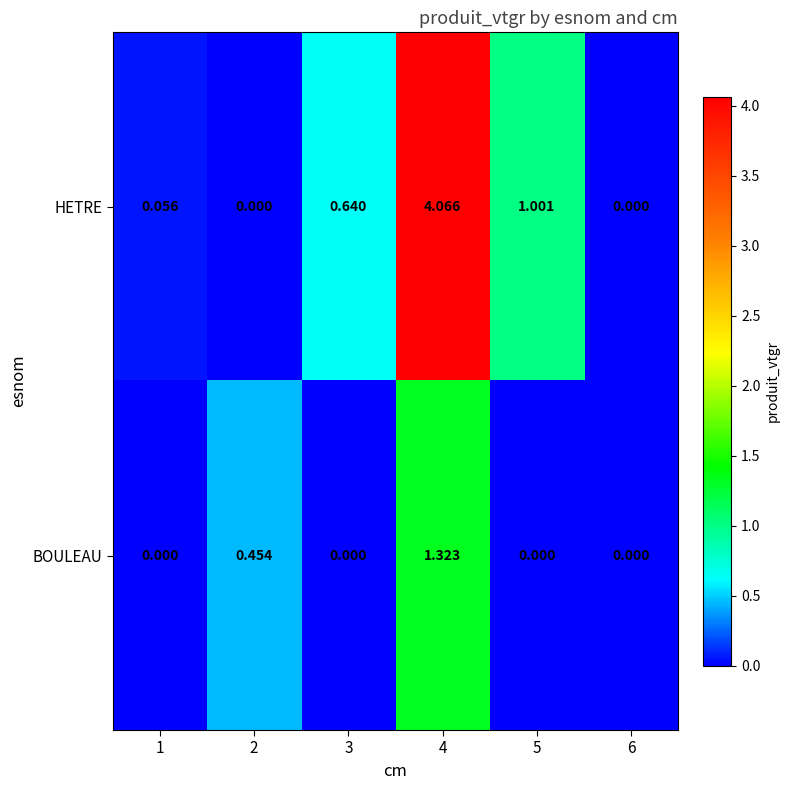

Which series has the widest spread of values?

HETRE